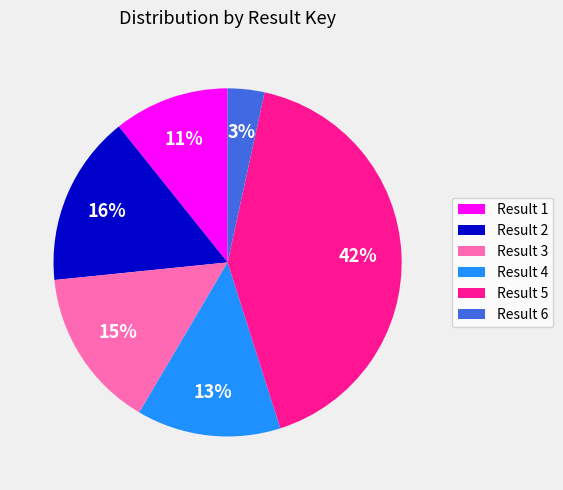

How many slices are in this pie chart?

6